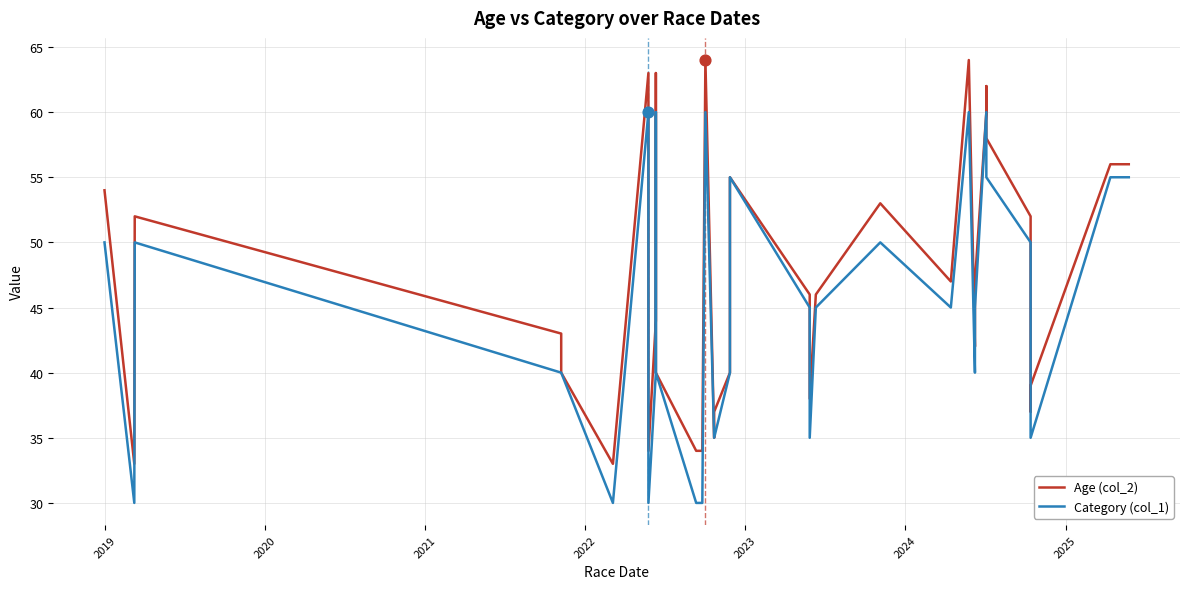

Which series has the widest spread of Y values?

Age (col_2)